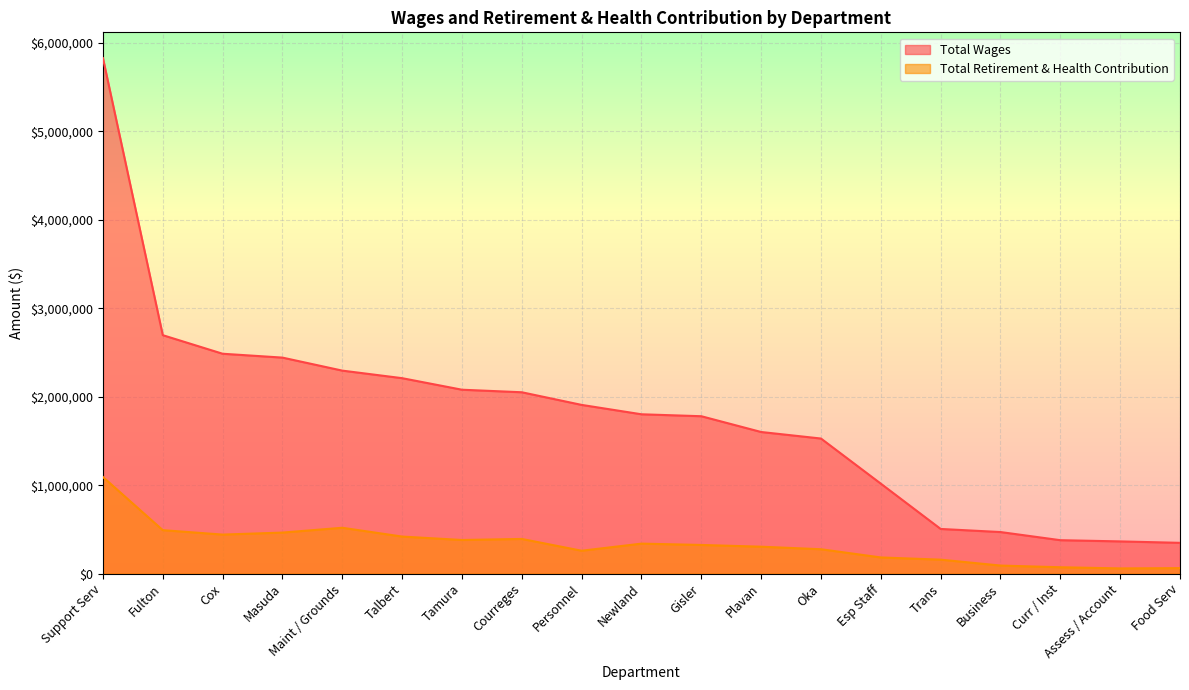

Which category has the lowest value in the Total Retirement & Health Contribution series?

Assess / Account